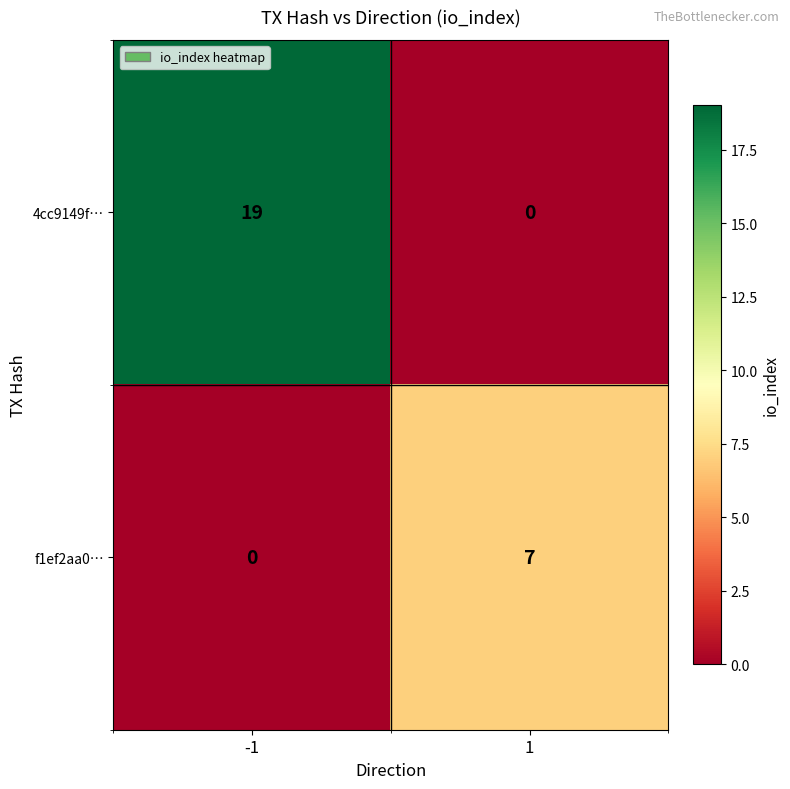

Is it true that f1ef2aa0… equals 11 at 1?

False